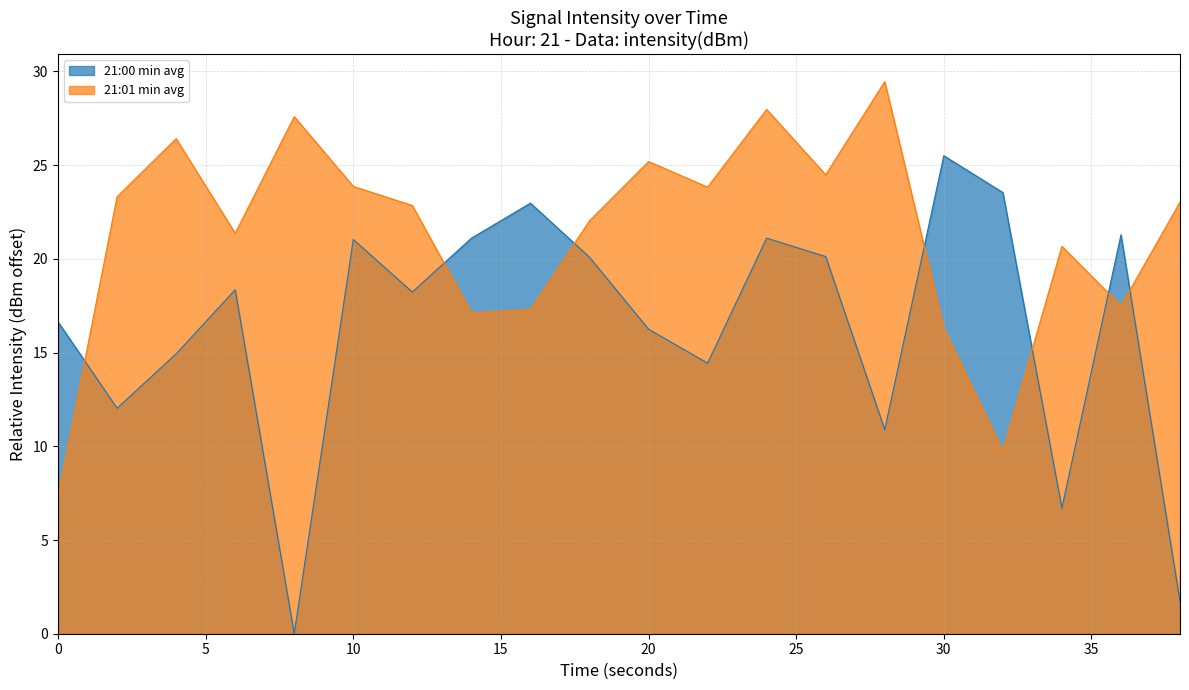

Between which two adjacent categories do 21:00 min avg and 21:01 min avg first intersect?

0 and 2